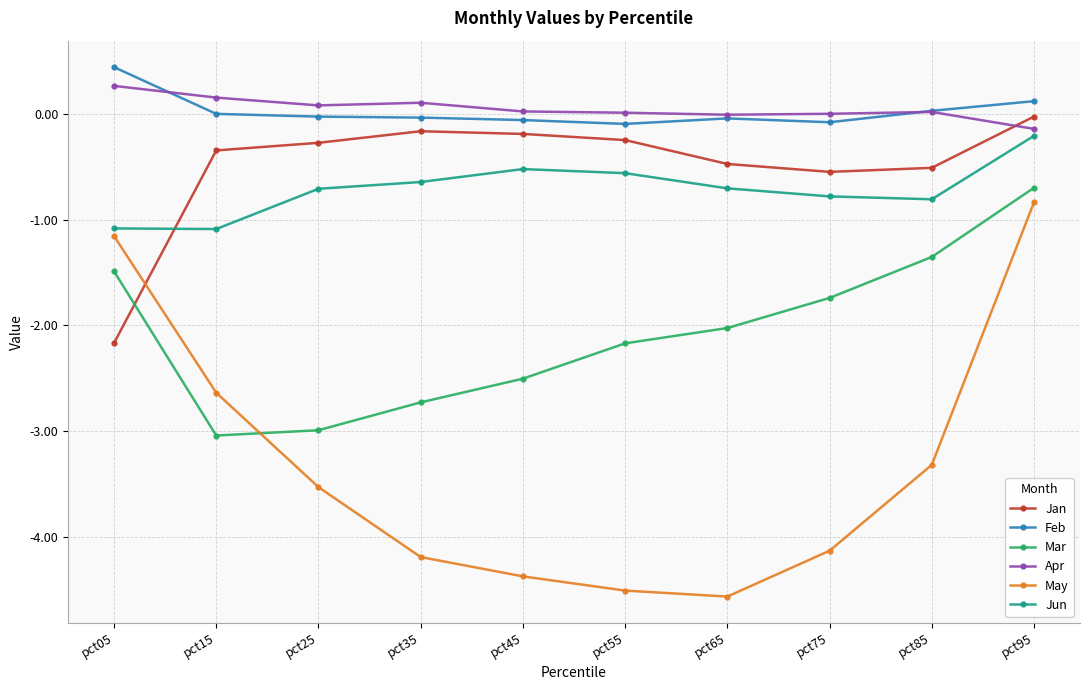

What is the minimum value for Apr?

-0.1